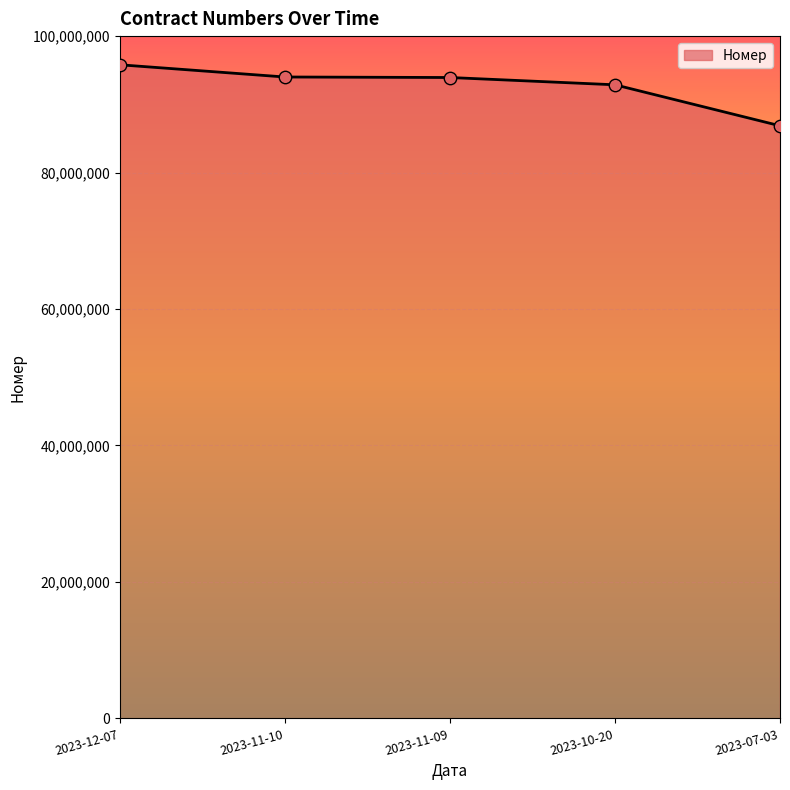

What is the change in value from 2023-12-07 to 2023-10-20?

-2934057